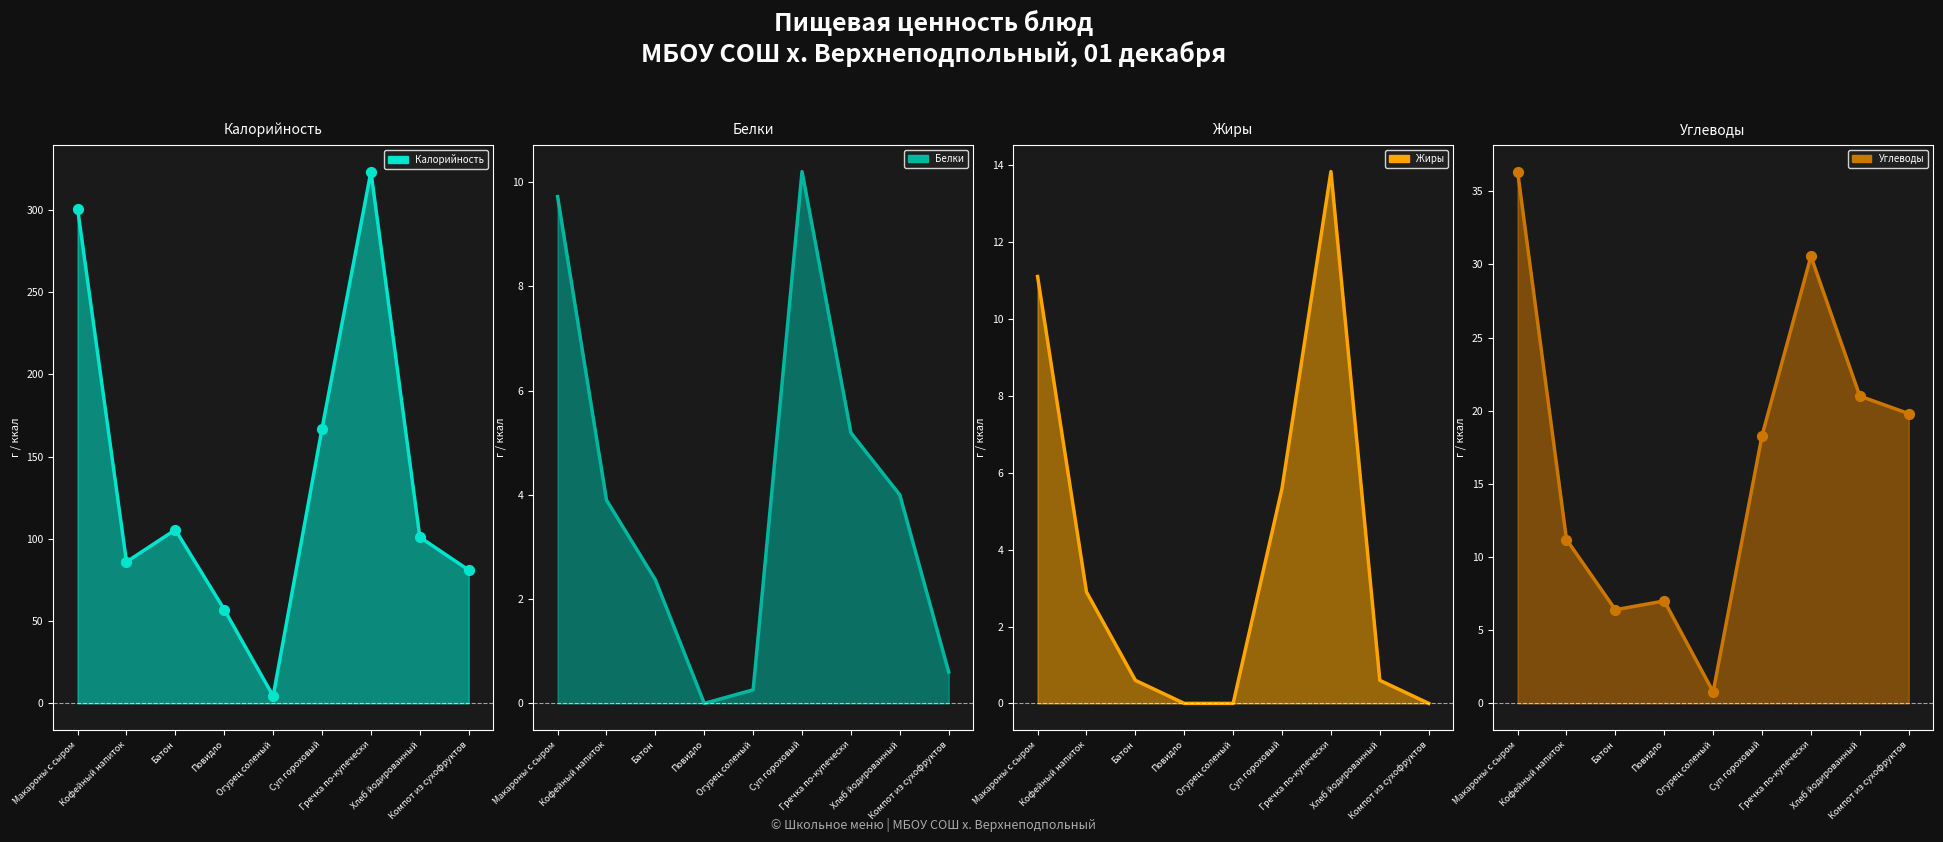

Is the value of Жиры at Макароны с сыром greater than the value of Белки at Суп гороховый?

Yes